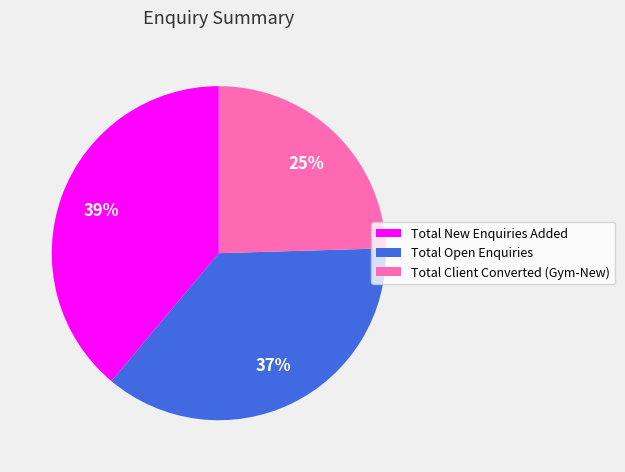

Is the sum of Total Open Enquiries and Total New Enquiries Added greater than half?

Yes